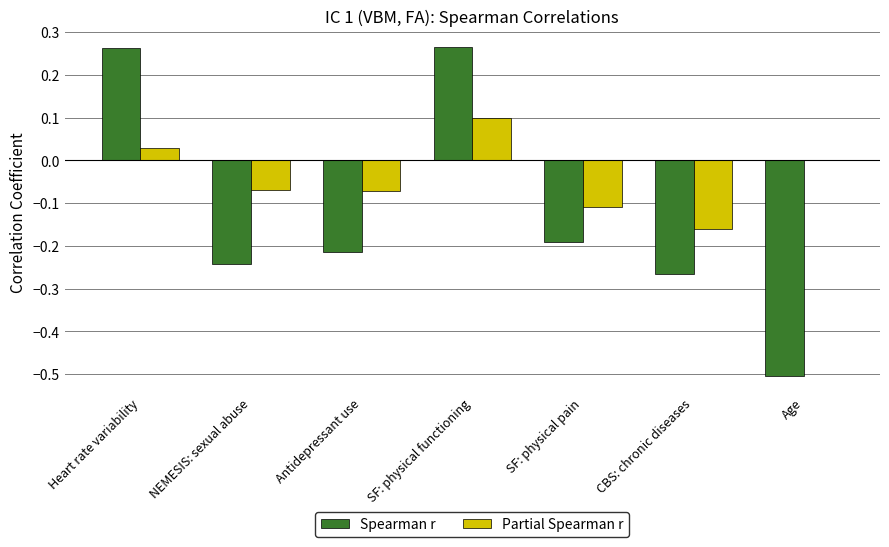

What is the sum of the Spearman r values at CBS: chronic diseases and SF: physical pain?

-0.5